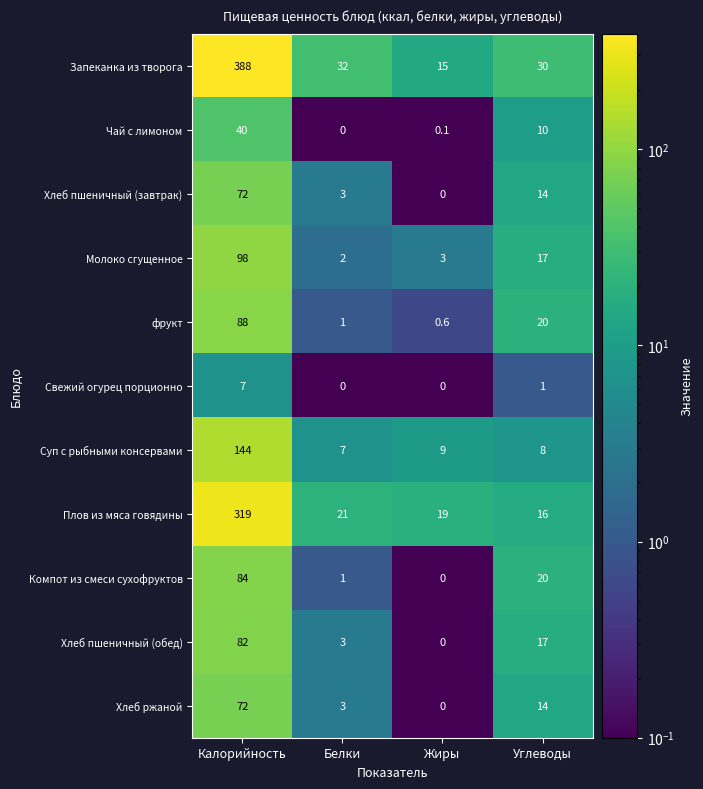

List the labels in order of фрукт value, smallest first.

Жиры, Белки, Углеводы, Калорийность